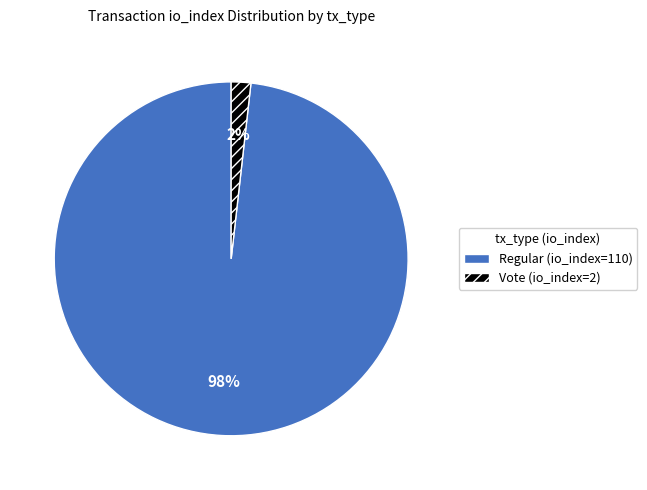

Do Regular (io_index=110) and Vote (io_index=2) together represent more than half of the pie?

Yes